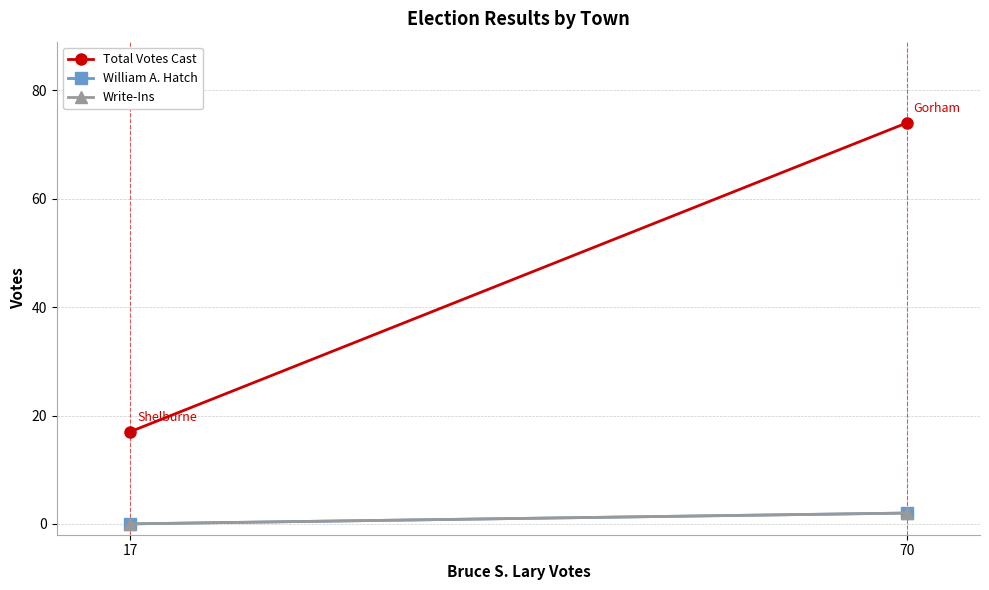

At 70, list the series in order from smallest to largest.

William A. Hatch, Write-Ins, Total Votes Cast